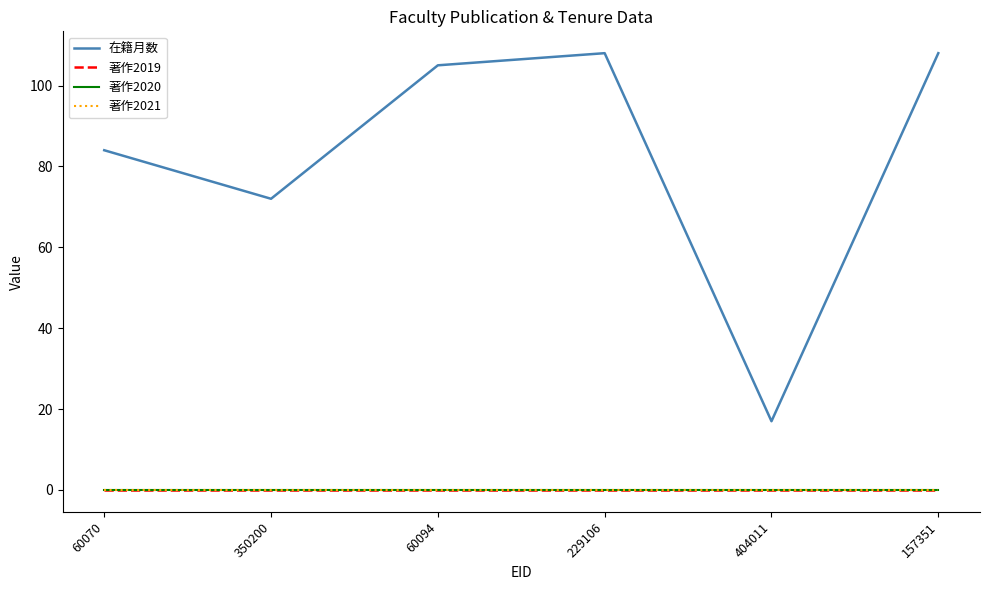

Which series has the widest spread of values?

在籍月数